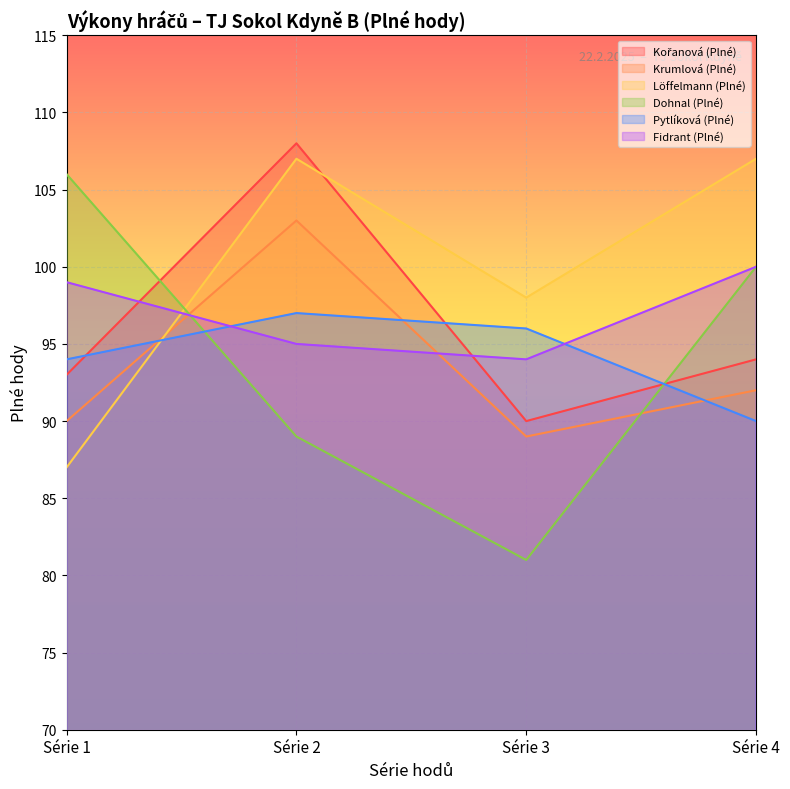

The Fidrant (Plné) series shows 99 at Série 1. True or false?

True